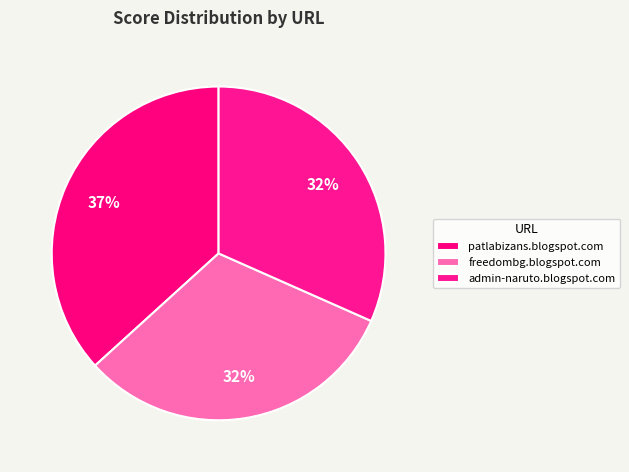

What percentage is the patlabizans.blogspot.com slice, to the nearest percent?

37%